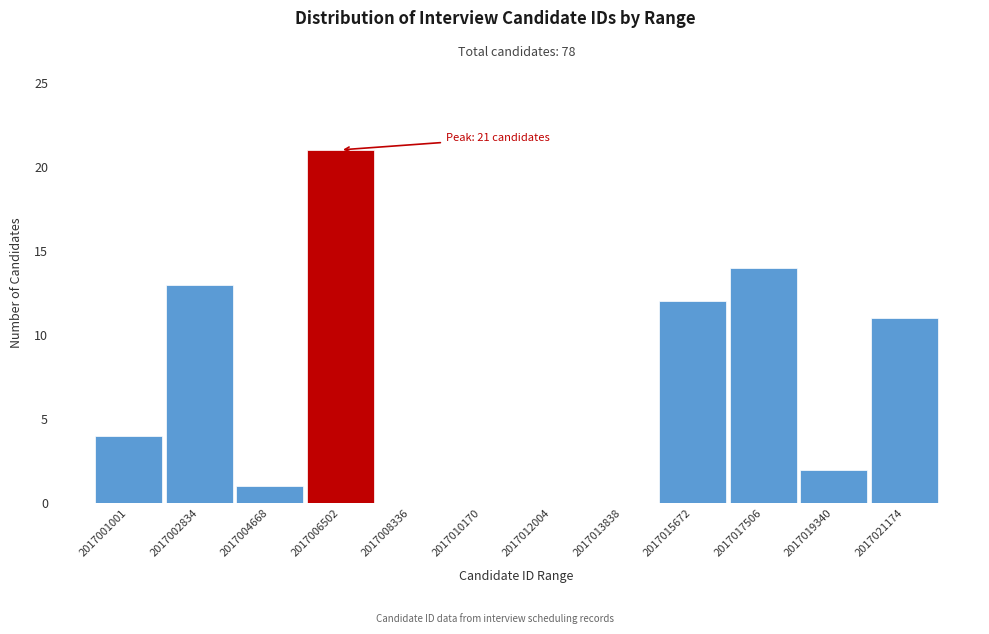

Reading left to right, transcribe all the data shown in this chart.

2017001001=4	2017002834=13	2017004668=1	2017006502=21	2017008336=0	2017010170=0	2017012004=0	2017013838=0	2017015672=12	2017017506=14	2017019340=2	2017021174=11